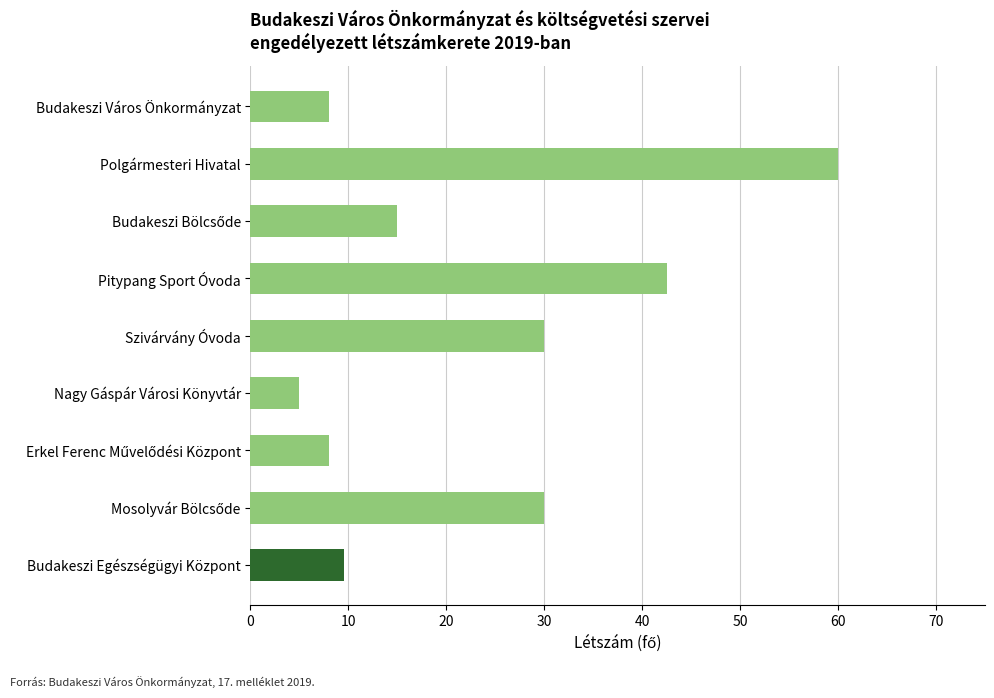

Is it true that the value at Pitypang Sport Óvoda is 68.2?

False